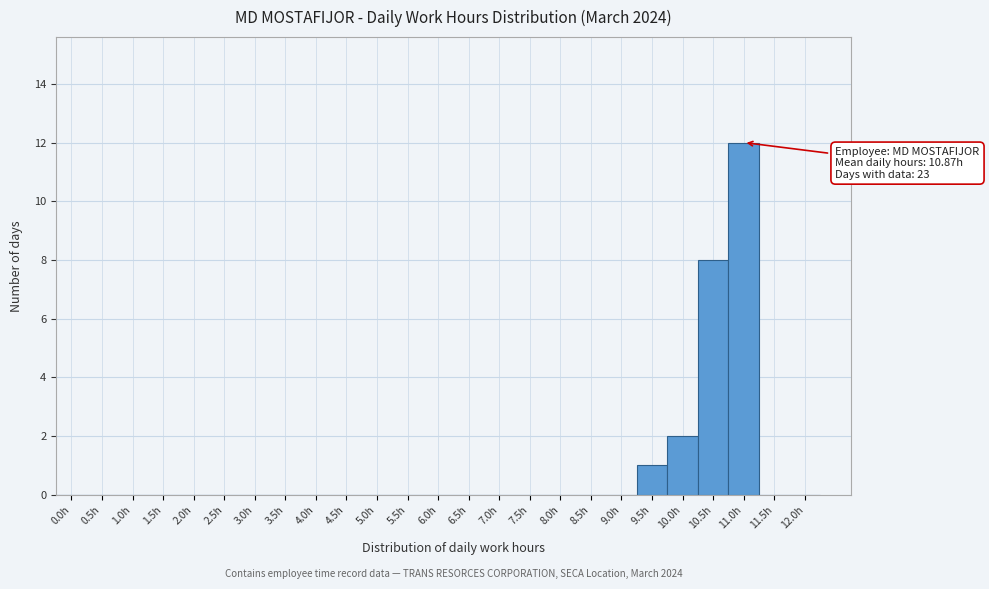

Reading left to right, what are all the values shown in this chart?

0.0h=0	0.5h=0	1.0h=0	1.5h=0	2.0h=0	2.5h=0	3.0h=0	3.5h=0	4.0h=0	4.5h=0	5.0h=0	5.5h=0	6.0h=0	6.5h=0	7.0h=0	7.5h=0	8.0h=0	8.5h=0	9.0h=0	9.5h=1	10.0h=2	10.5h=8	11.0h=12	11.5h=0	12.0h=0